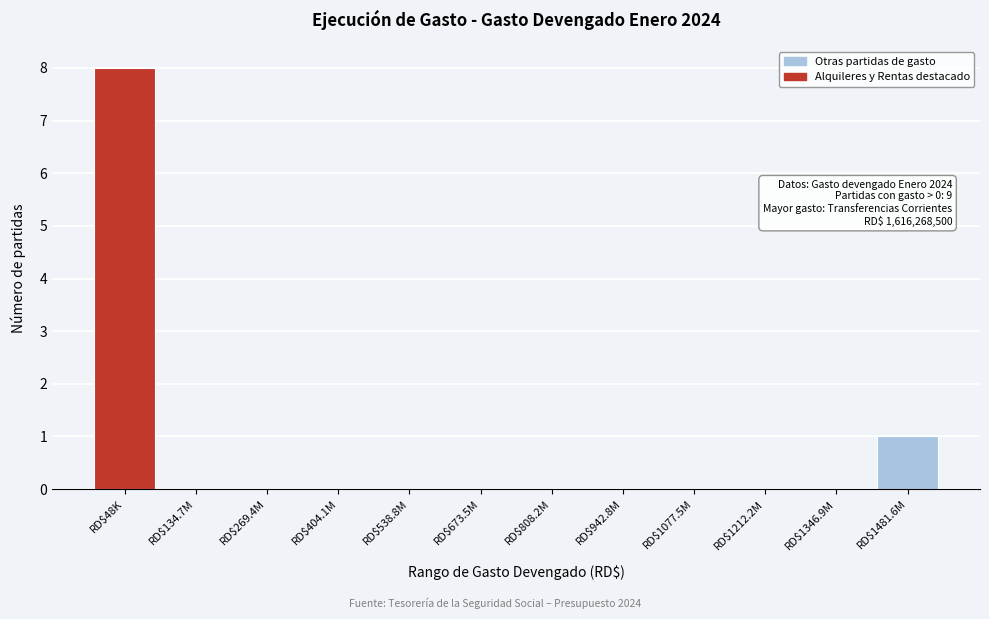

Is it true that the value at RD$1346.9M is 0?

True